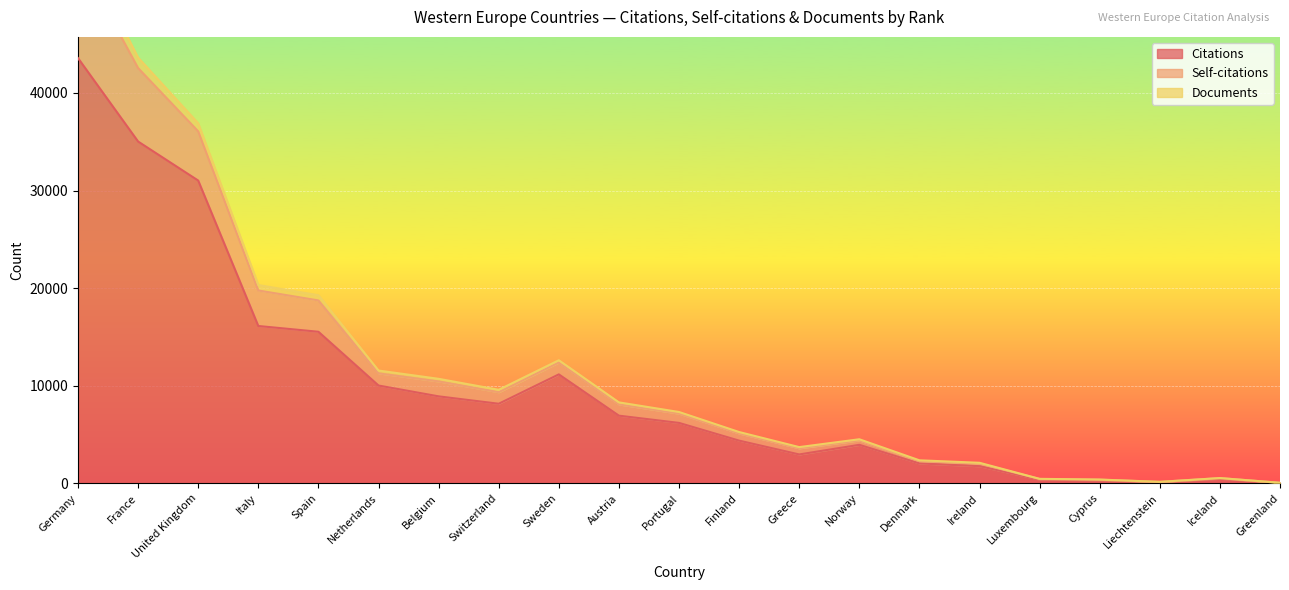

True or false: Self-citations and Citations intersect in this chart.

False